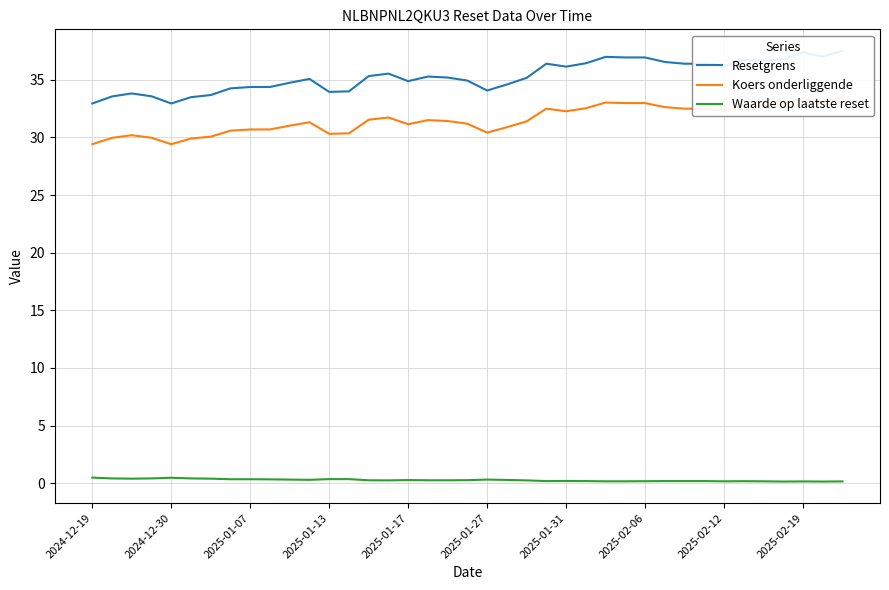

True or false: Resetgrens has more than 2 interior local peaks.

True